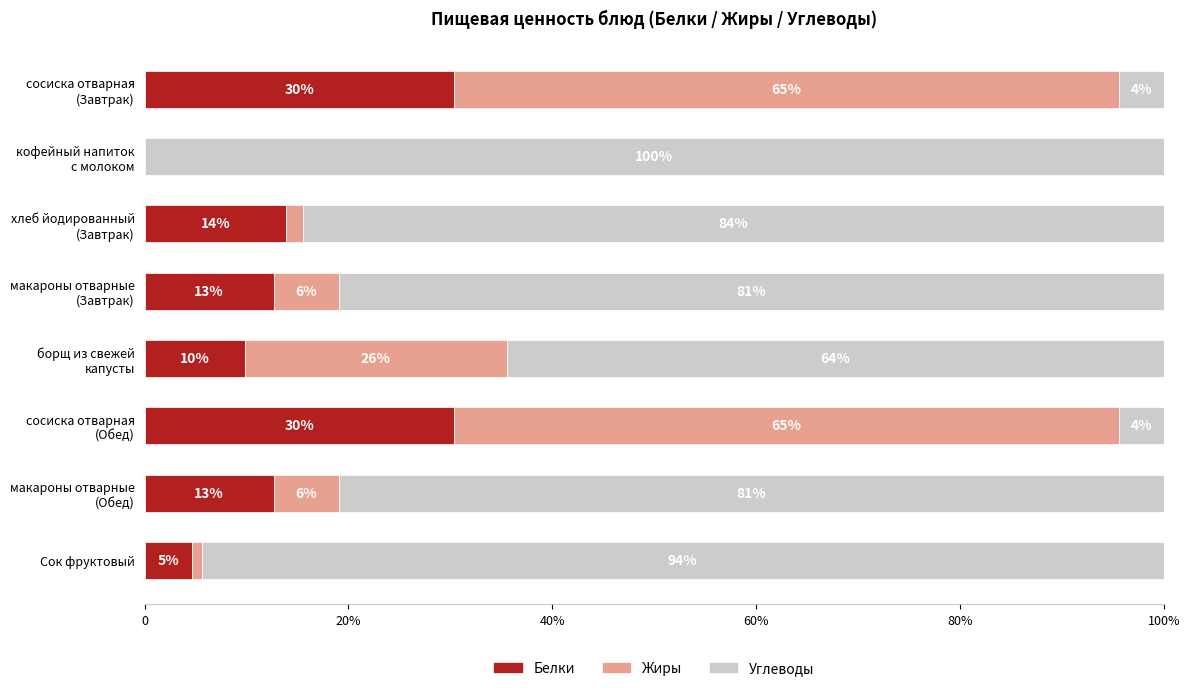

How many categories are shown in the chart?

8